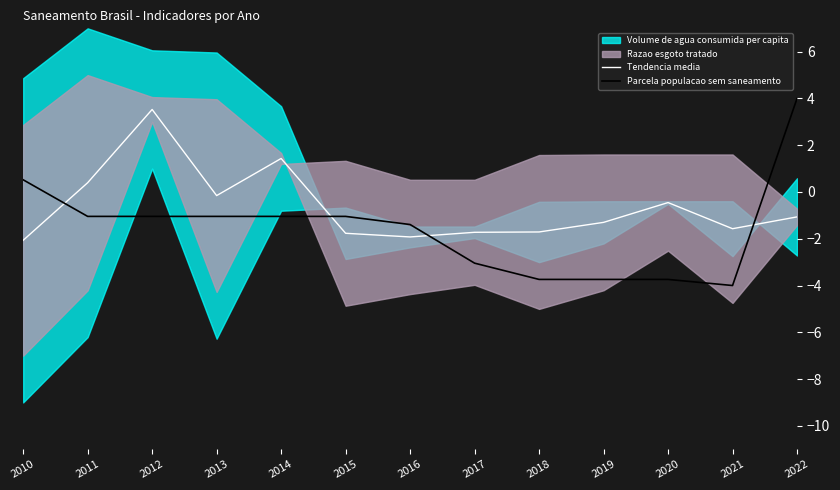

The value of Tendencia media at 2017 is -1.7. True or false?

True